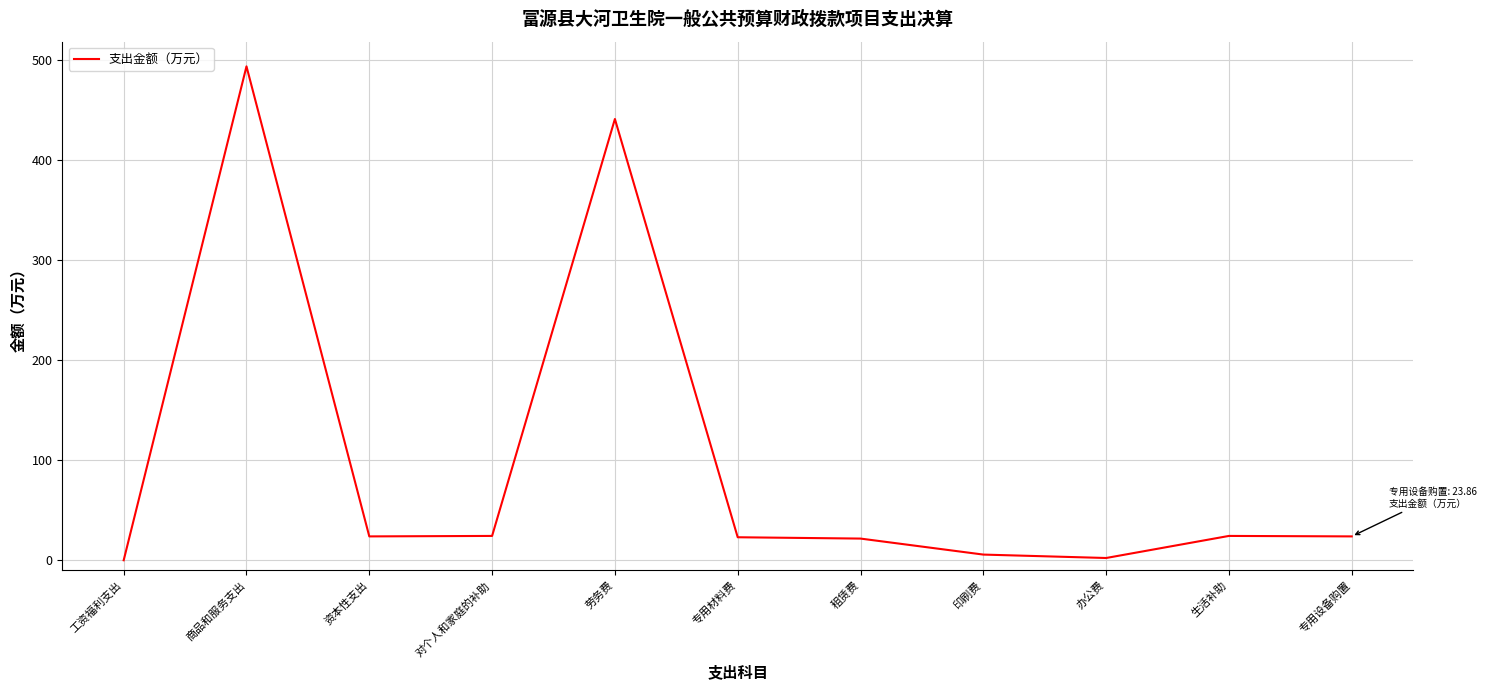

Which category has the highest value across all series?

商品和服务支出